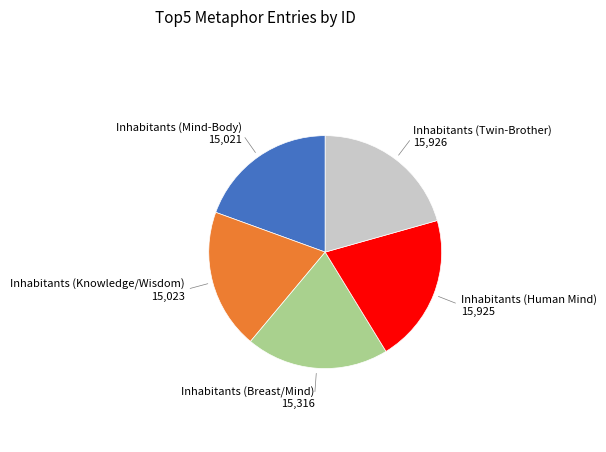

How many segments does this pie chart have?

5